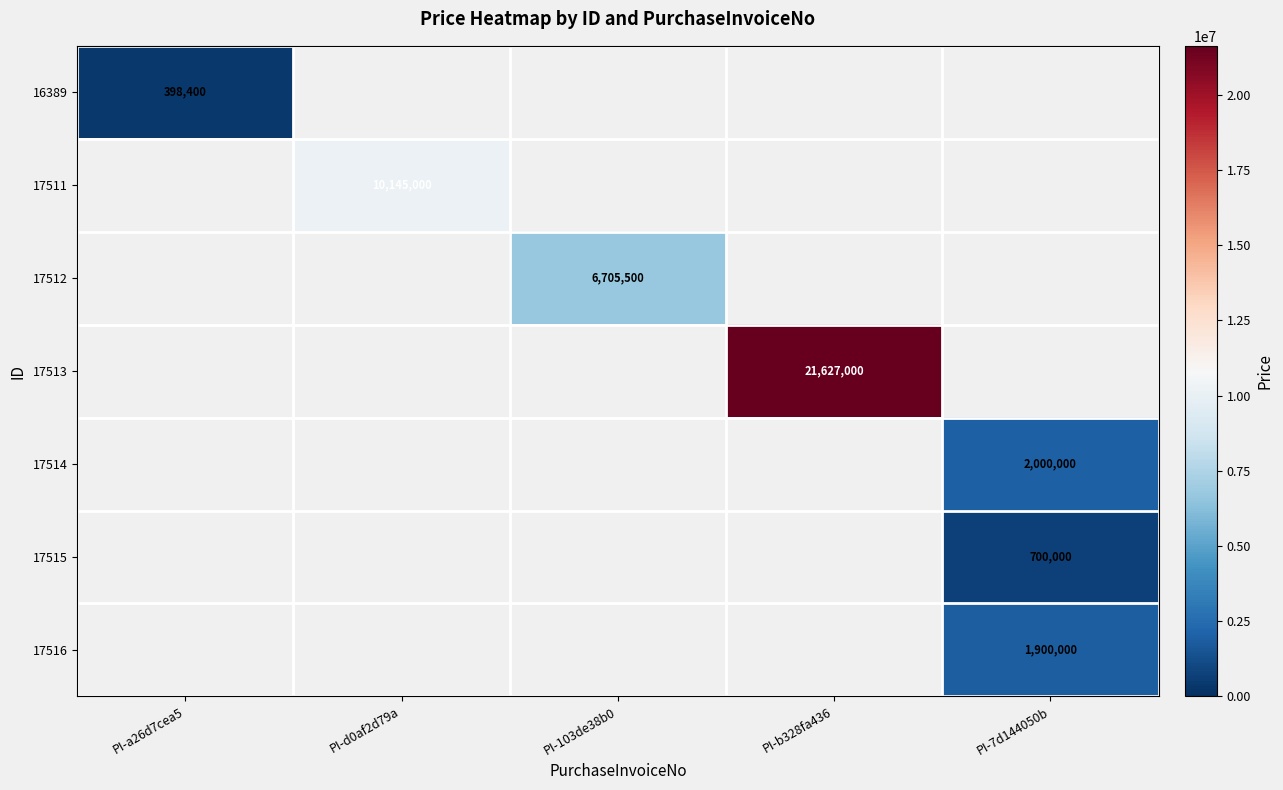

Count the number of data series in this chart.

7